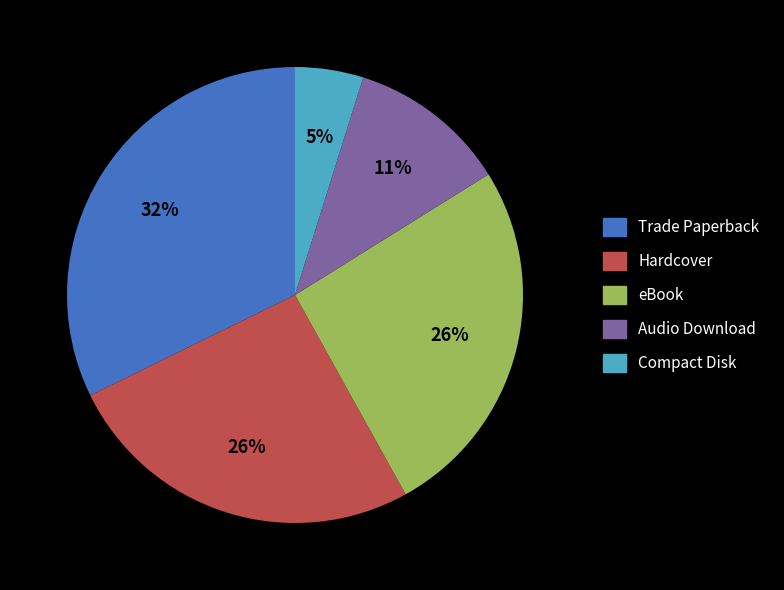

To the nearest percent, what portion does Hardcover represent?

26%